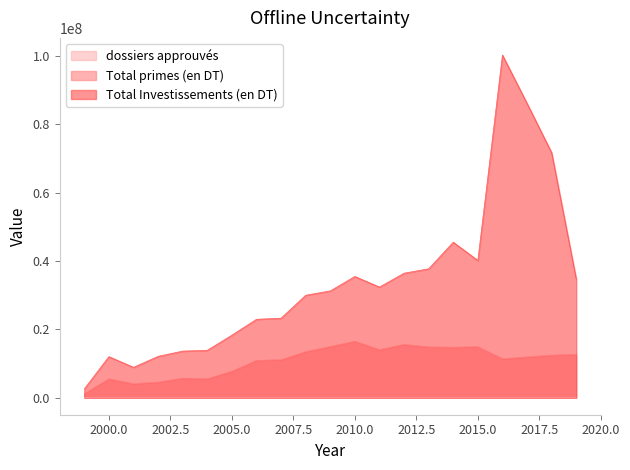

Which series changed the most between 2011 and 2015?

Total Investissements (en DT)